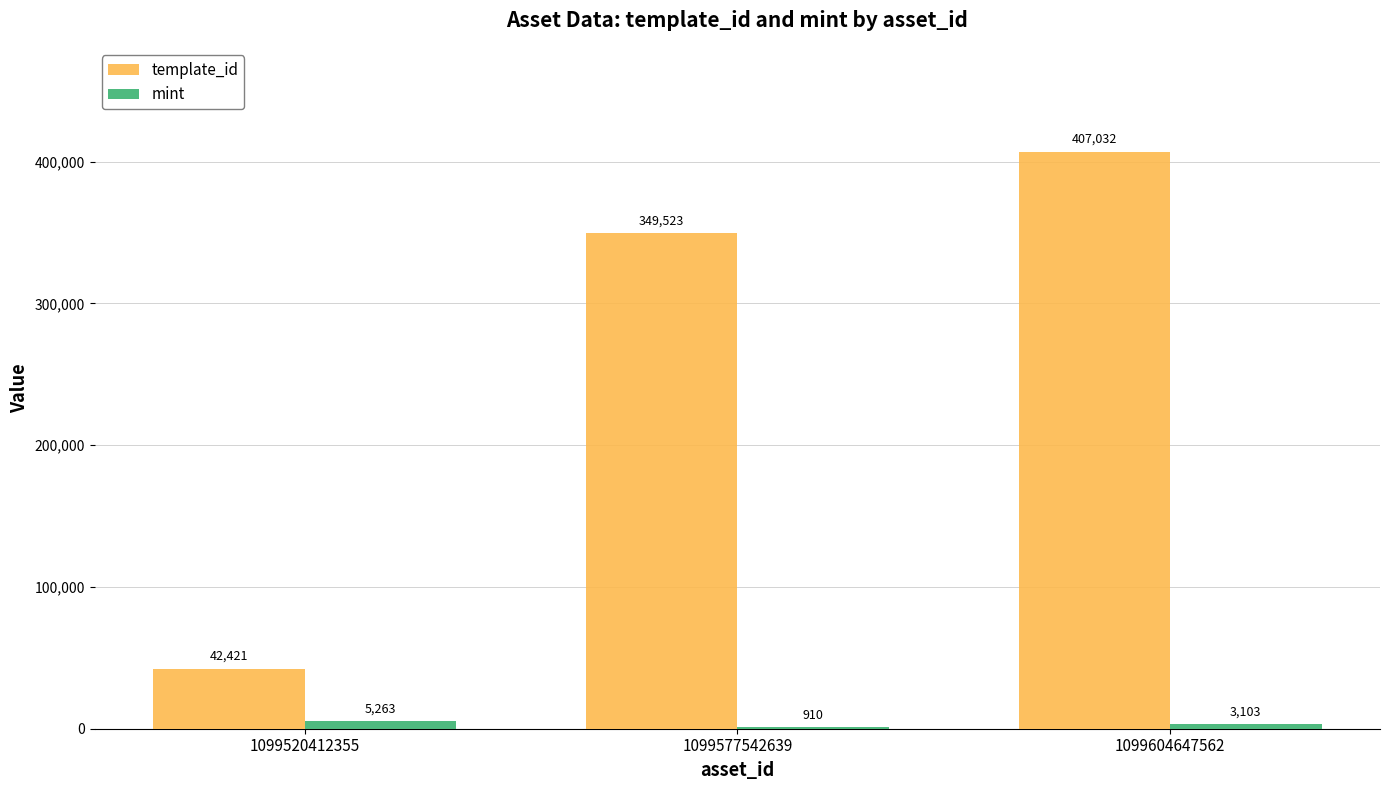

Between 1099520412355 and 1099577542639, which series saw the biggest shift?

template_id